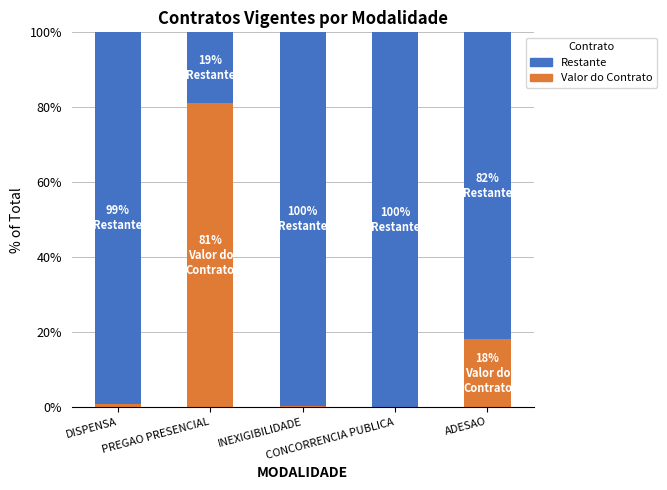

Between DISPENSA and INEXIGIBILIDADE, which is larger?

DISPENSA